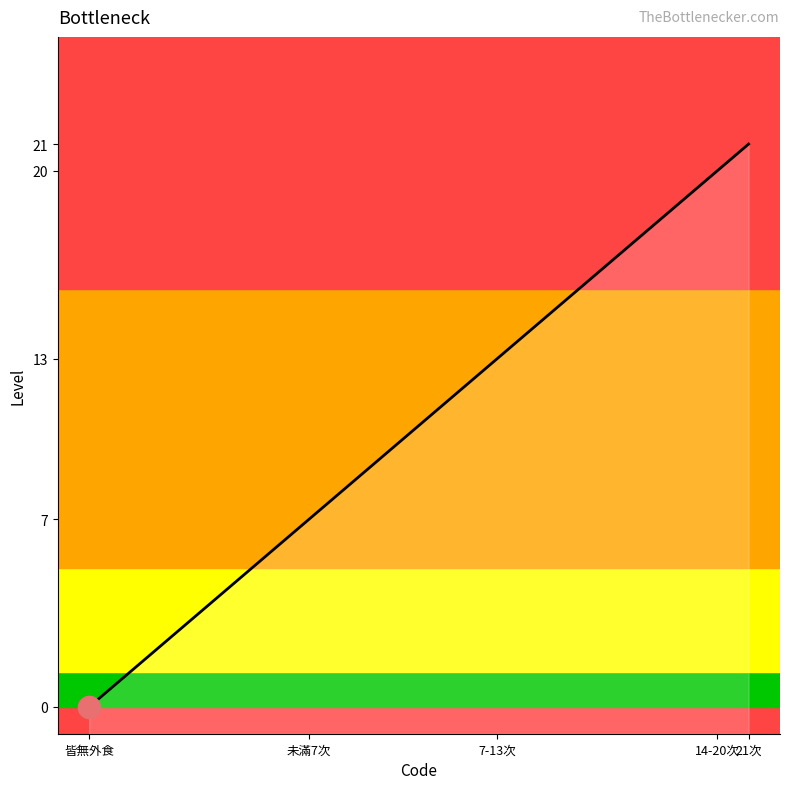

What is the sum of all values?

61